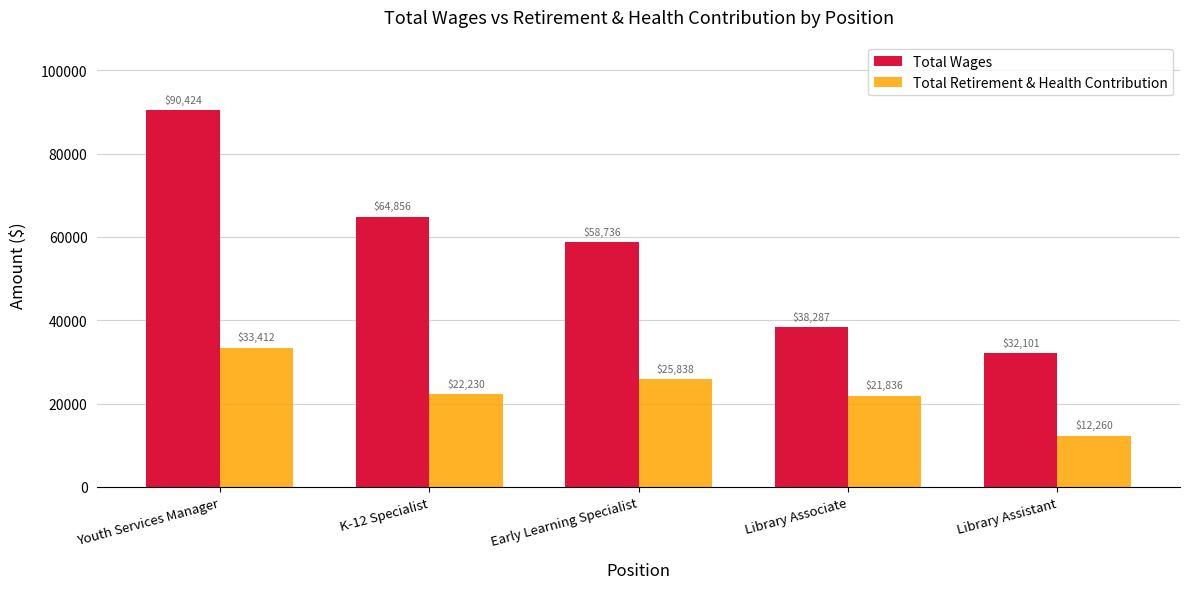

What is the difference between the highest and lowest values at Youth Services Manager?

57012